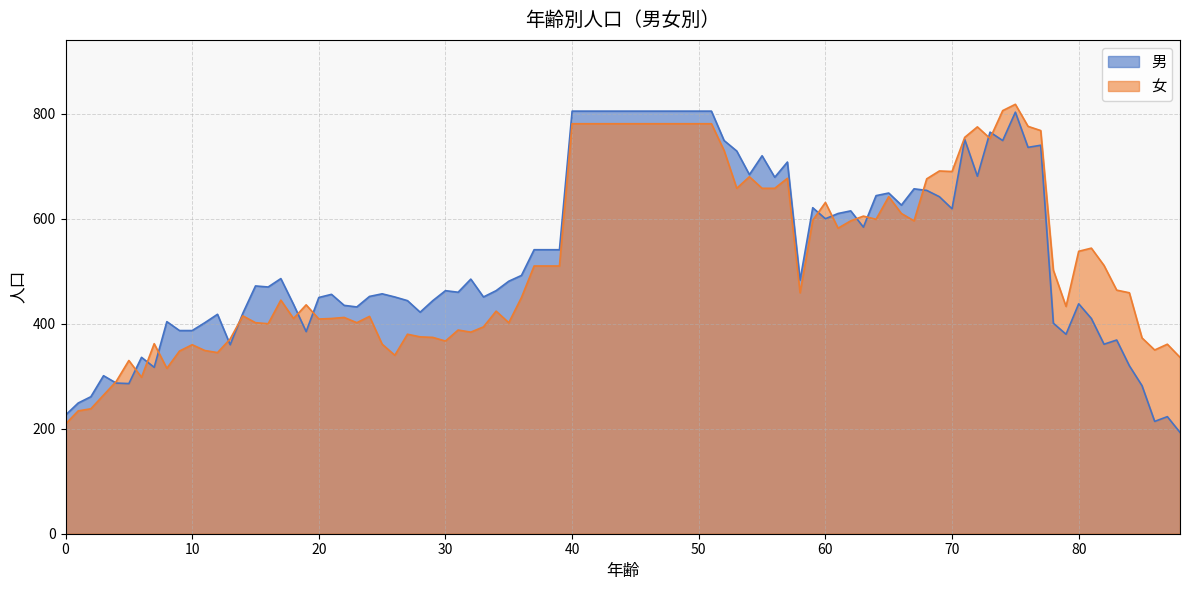

What is the maximum value for 女?

818